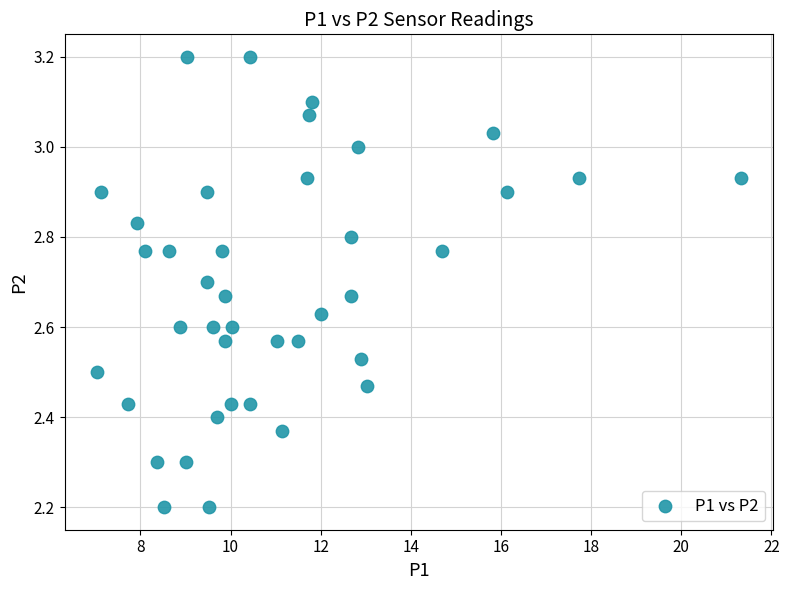

What is the range of X values (max minus min)?

14.3